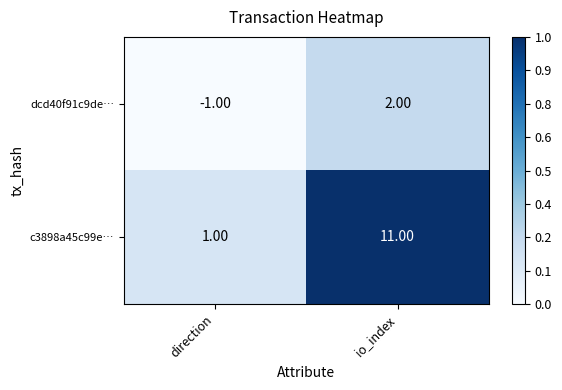

At which label does dcd40f91c9de… reach its minimum?

direction